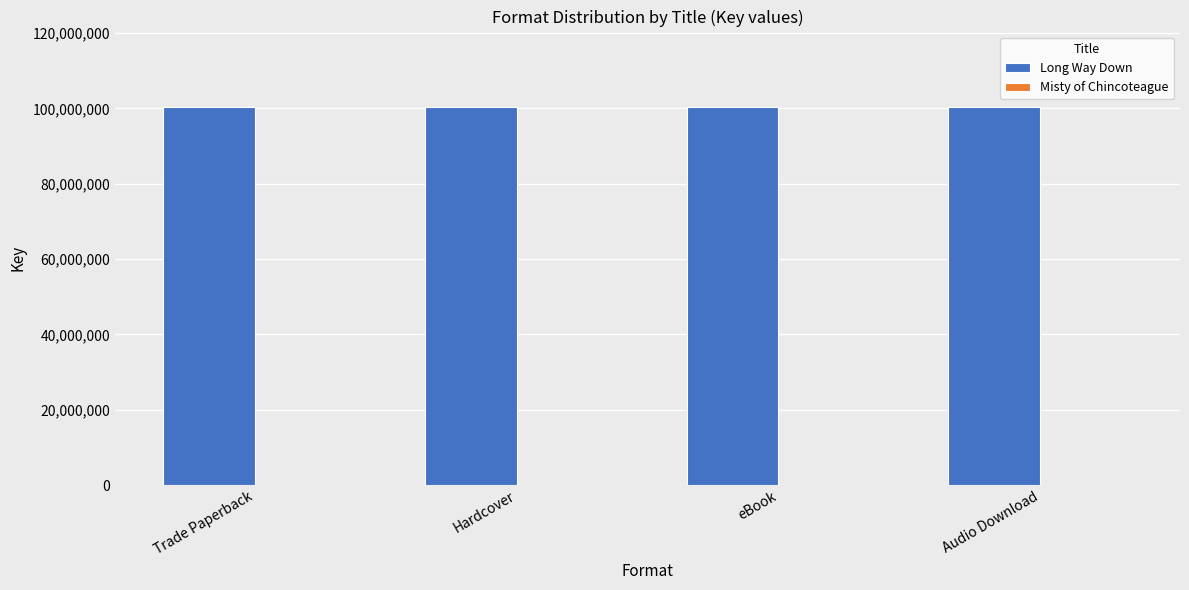

What is the sum of all Long Way Down values?

401426048